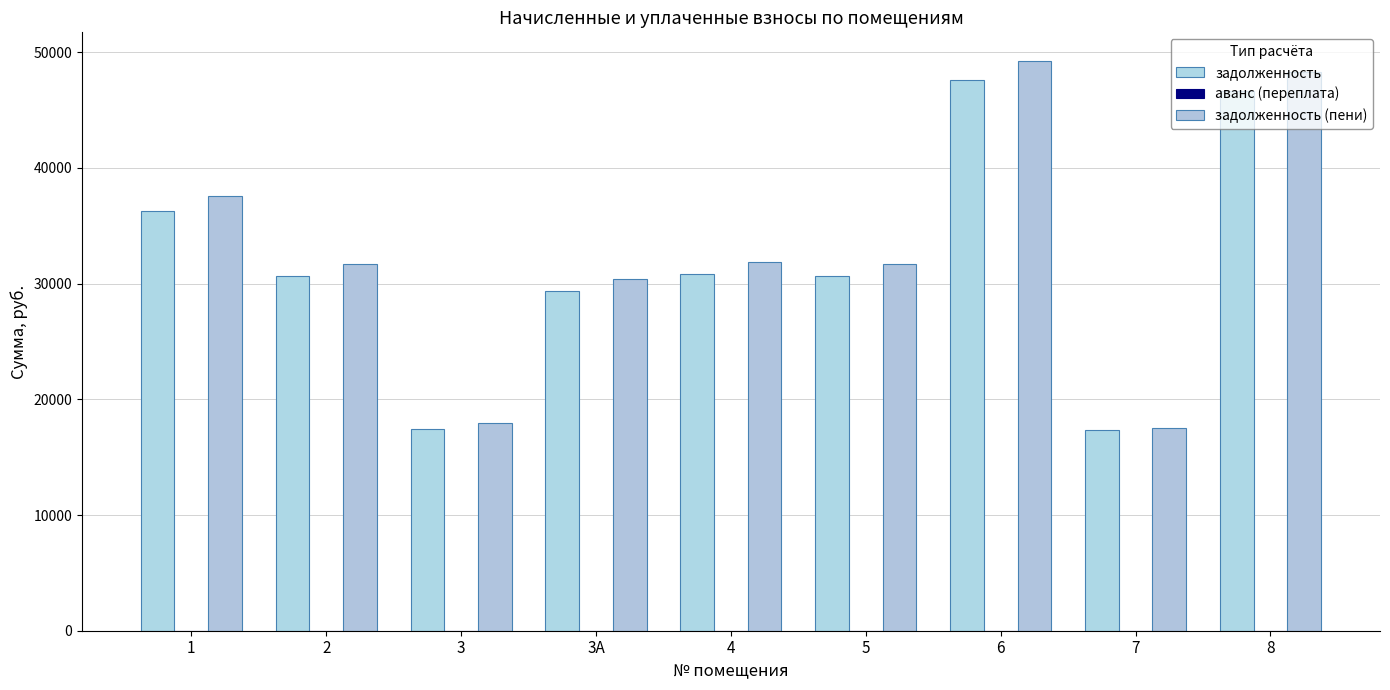

The value of задолженность (пени) at 7 is 25143.5. True or false?

False